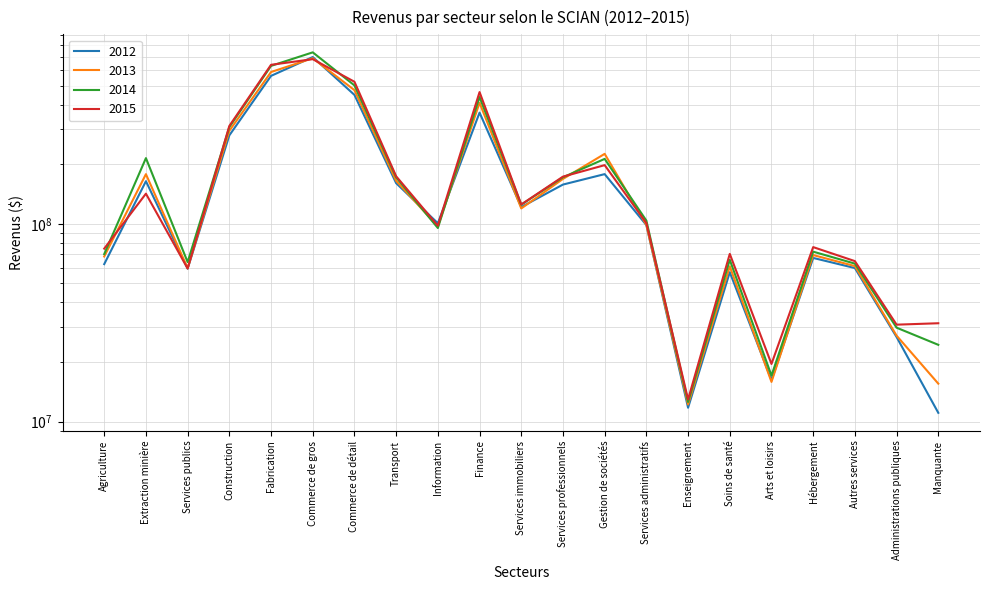

What is the value of the 2012 point at the 17th from the left?

16204813